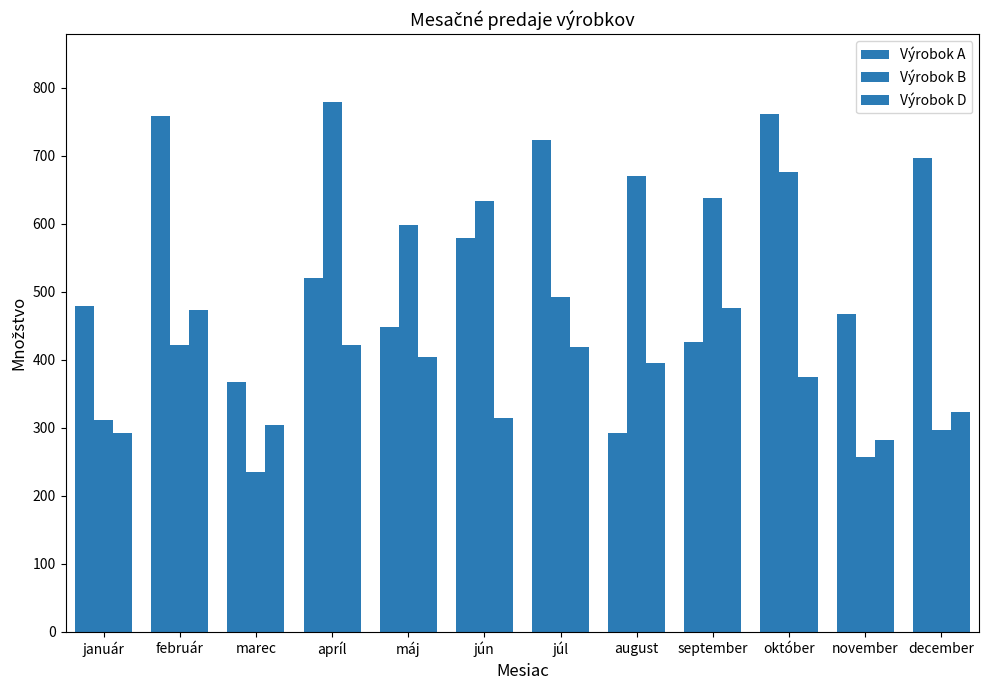

How many data points does each series have?

12